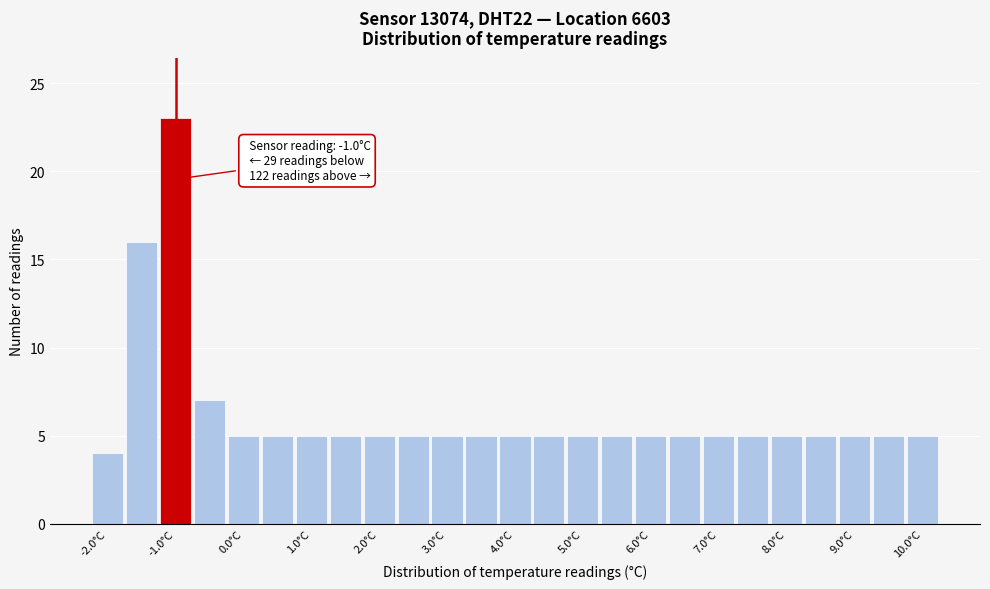

Over which range of the x-axis is the bar tallest?

-1.25 to -0.75